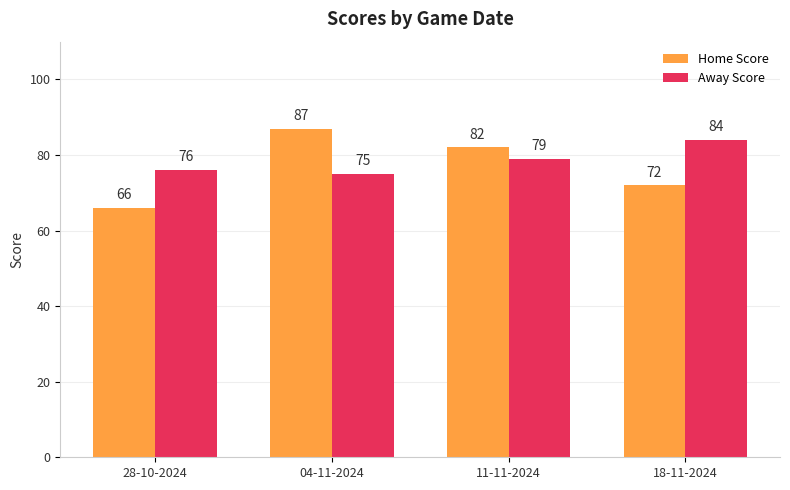

What are all the series names shown in the legend?

Home Score, Away Score